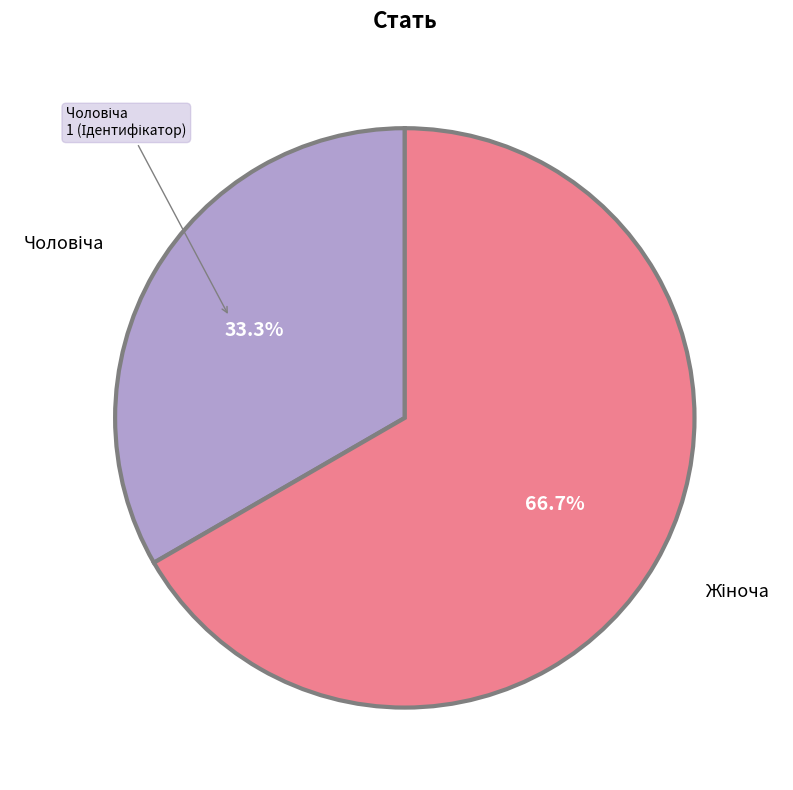

Is there any slice that represents more than half of the pie?

Yes